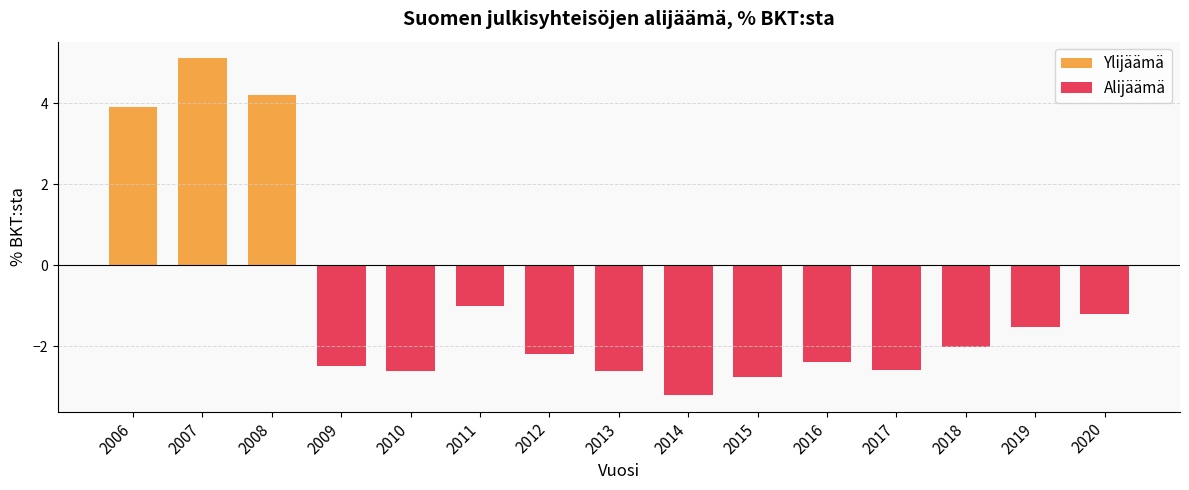

What is the maximum value shown in the chart?

5.1